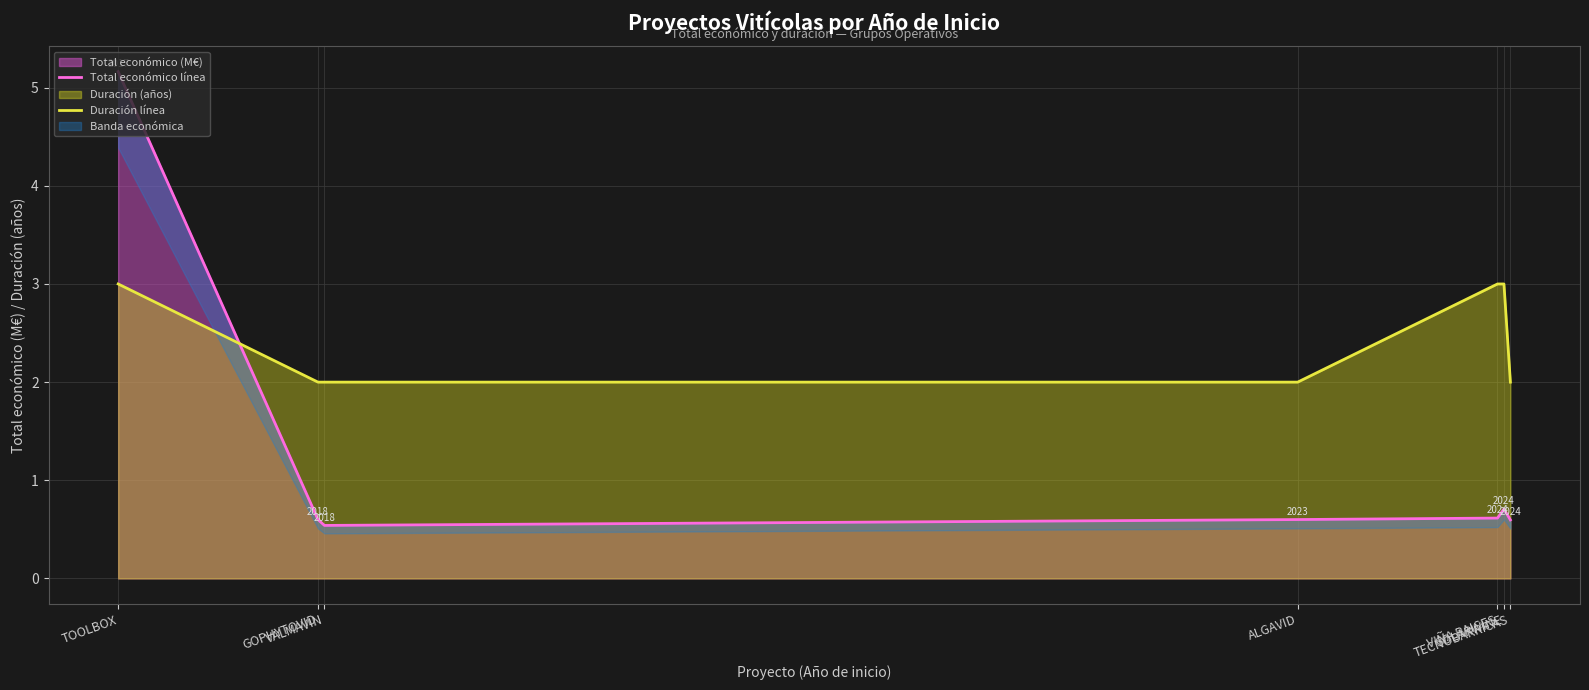

Is it true that Total económico línea equals 1.0 at TECNOBARRICAS?

False